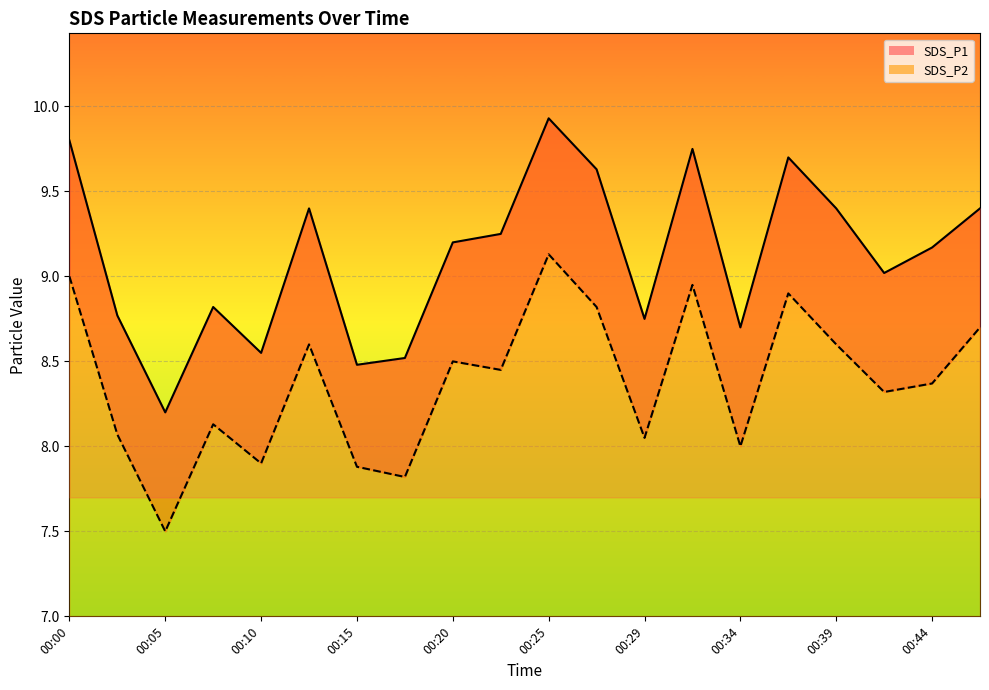

What is the spread (max minus min) of values at 00:29?

0.7